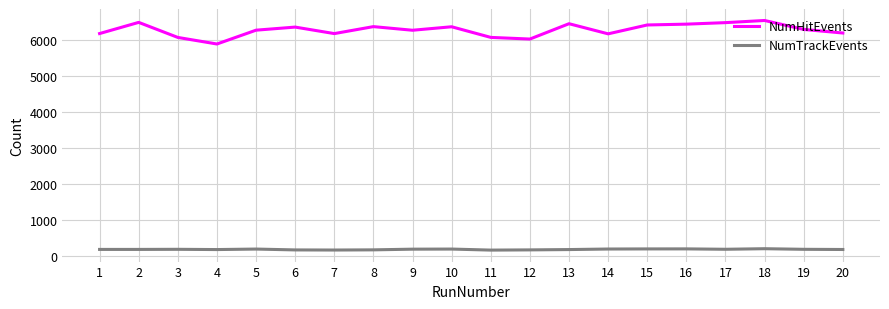

How many lines are shown in the chart?

2